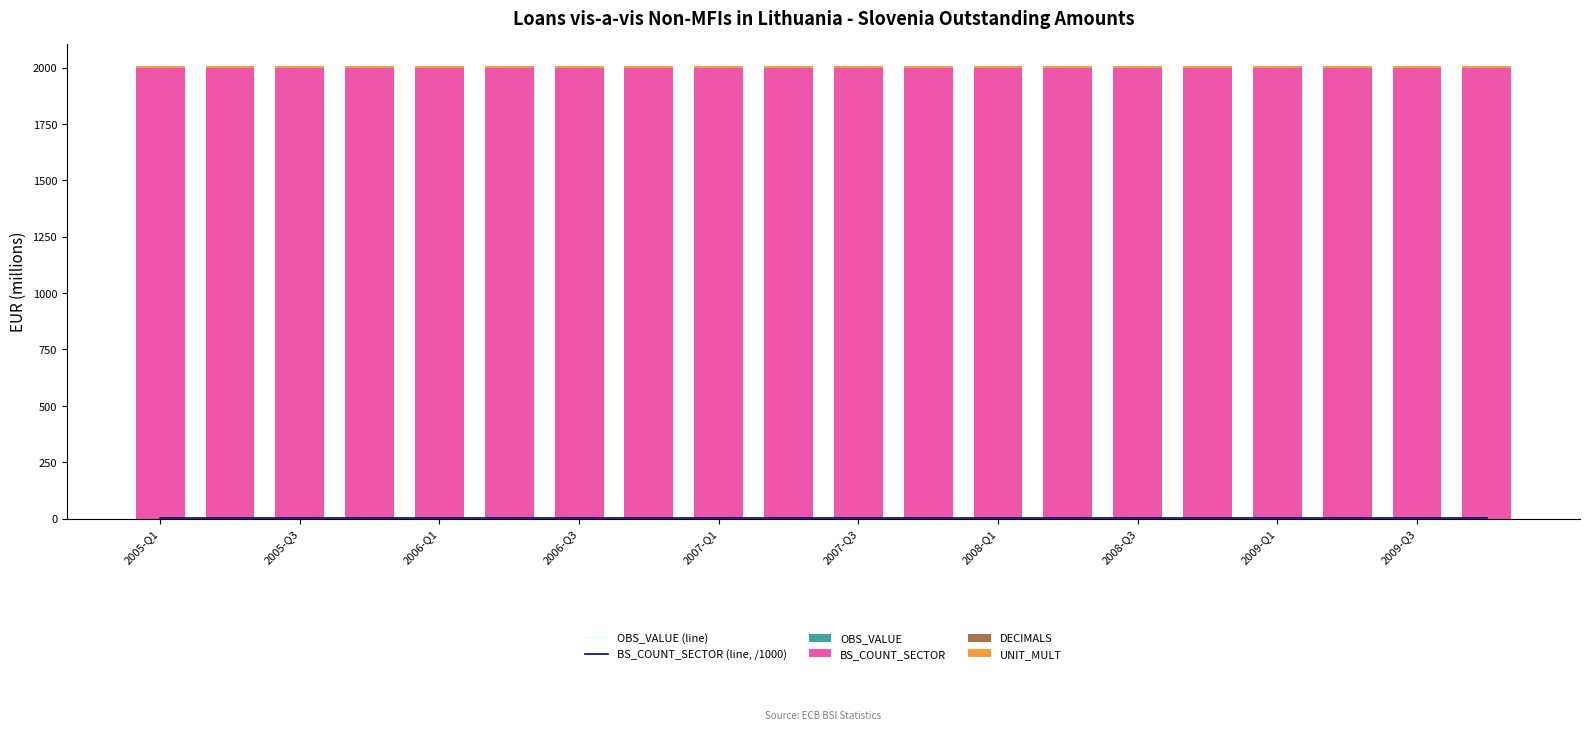

What is the maximum value for BS_COUNT_SECTOR?

2000